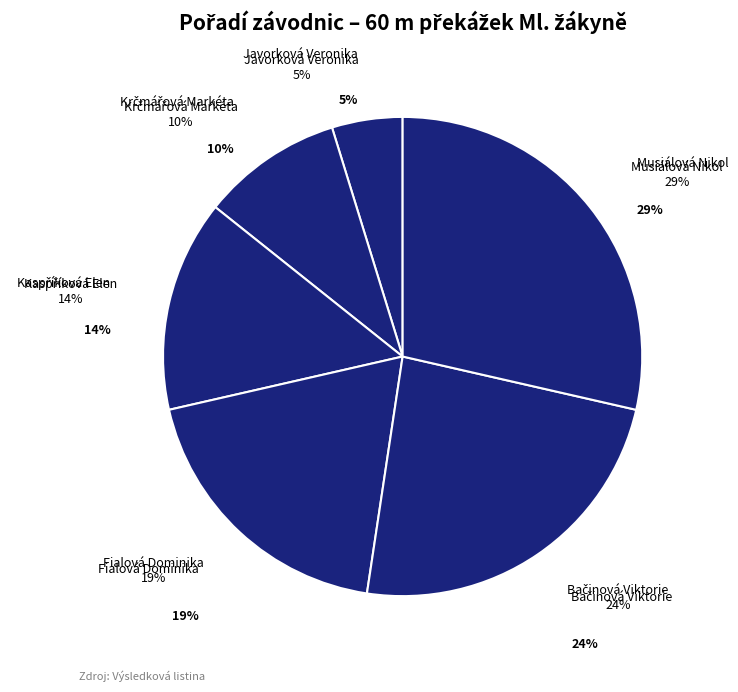

Which category has the smallest portion of the pie?

Javorková Veronika